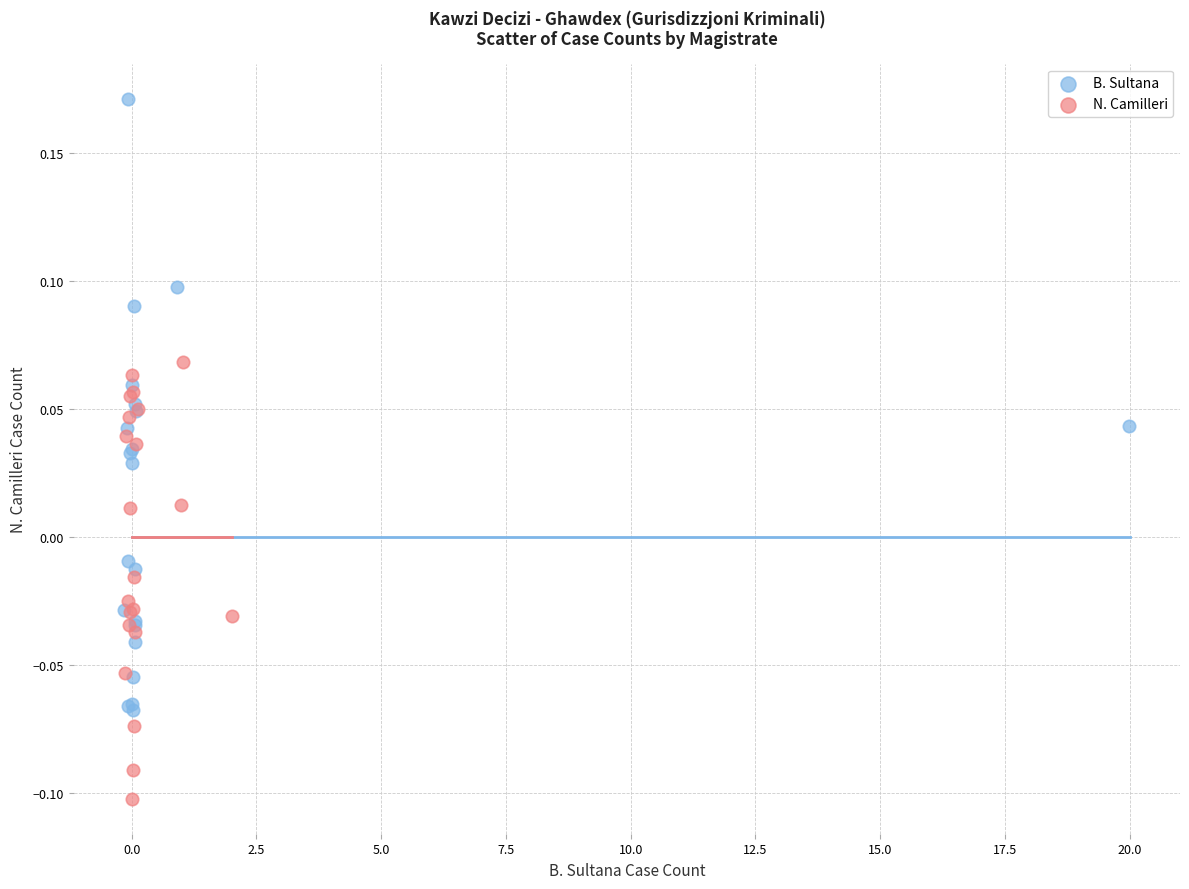

Which series contains the highest Y value?

B. Sultana